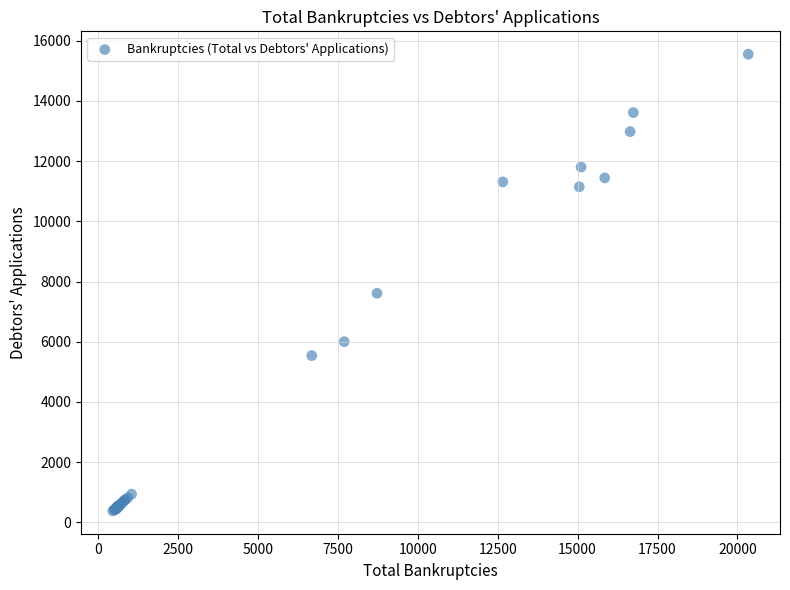

What Y value in the scatter plot is closest to 7968?

7610